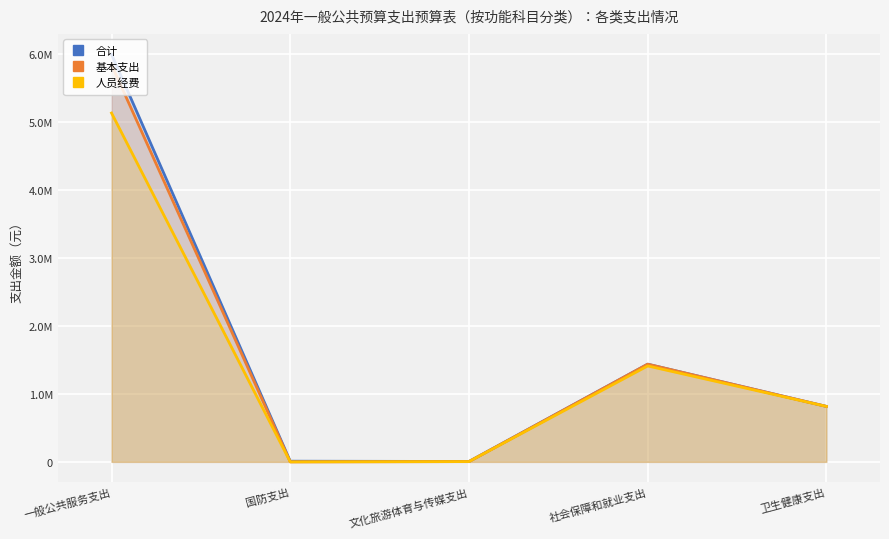

How many interior local valleys does the 基本支出 series have?

1